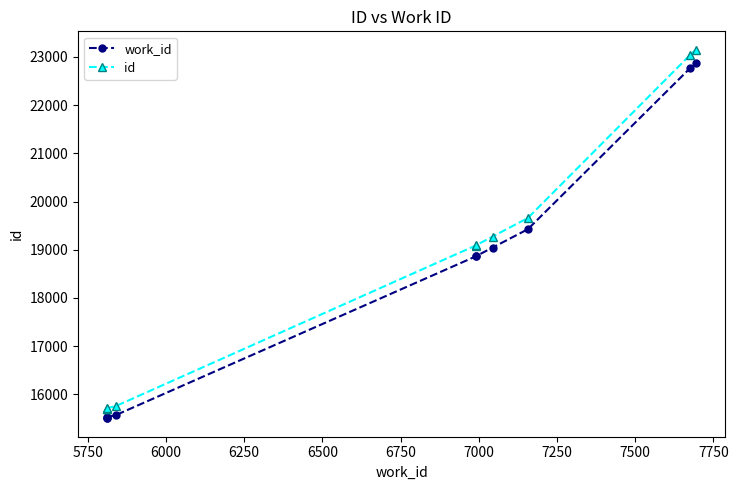

True or false: work_id and id cross at least once.

False